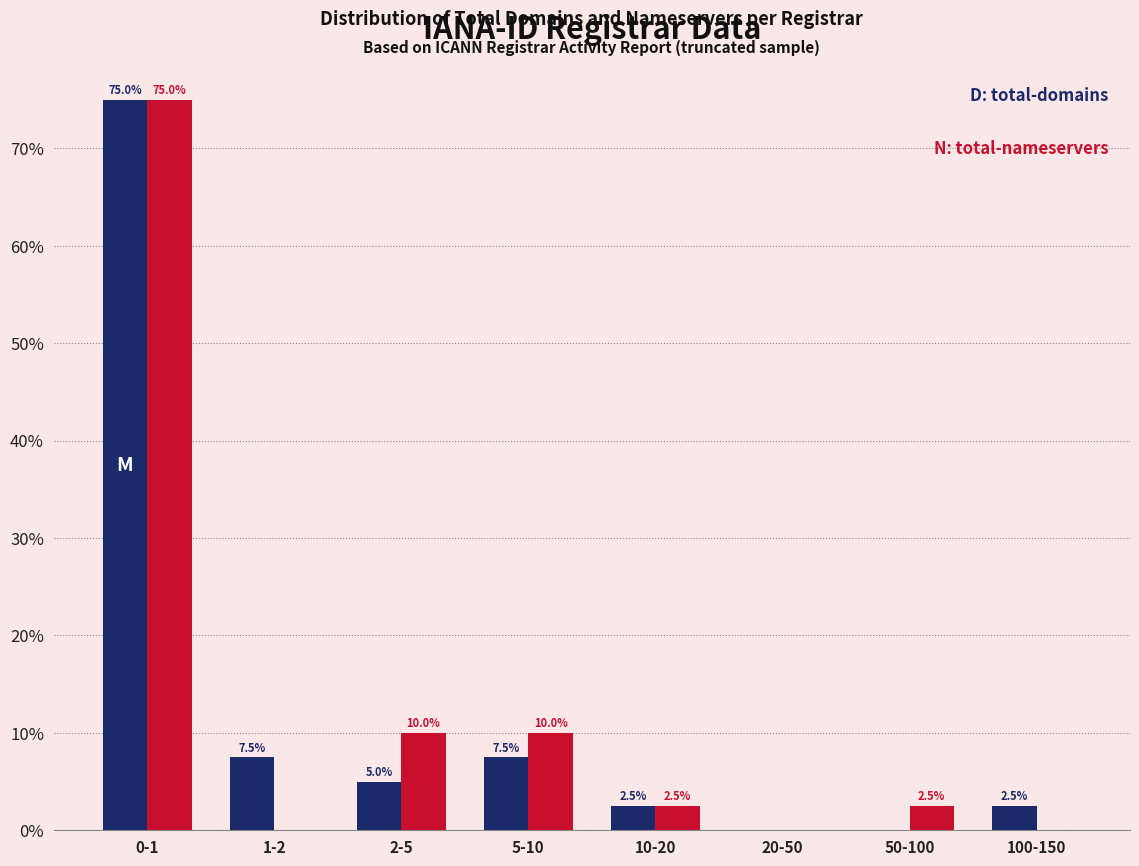

Reading left to right, transcribe all the data shown in this chart.

total-domains: 0-1=75.0	1-2=7.5	2-5=5.0	5-10=7.5	10-20=2.5	20-50=0.0	50-100=0.0	100-150=2.5
total-nameservers: 0-1=75.0	1-2=0.0	2-5=10.0	5-10=10.0	10-20=2.5	20-50=0.0	50-100=2.5	100-150=0.0